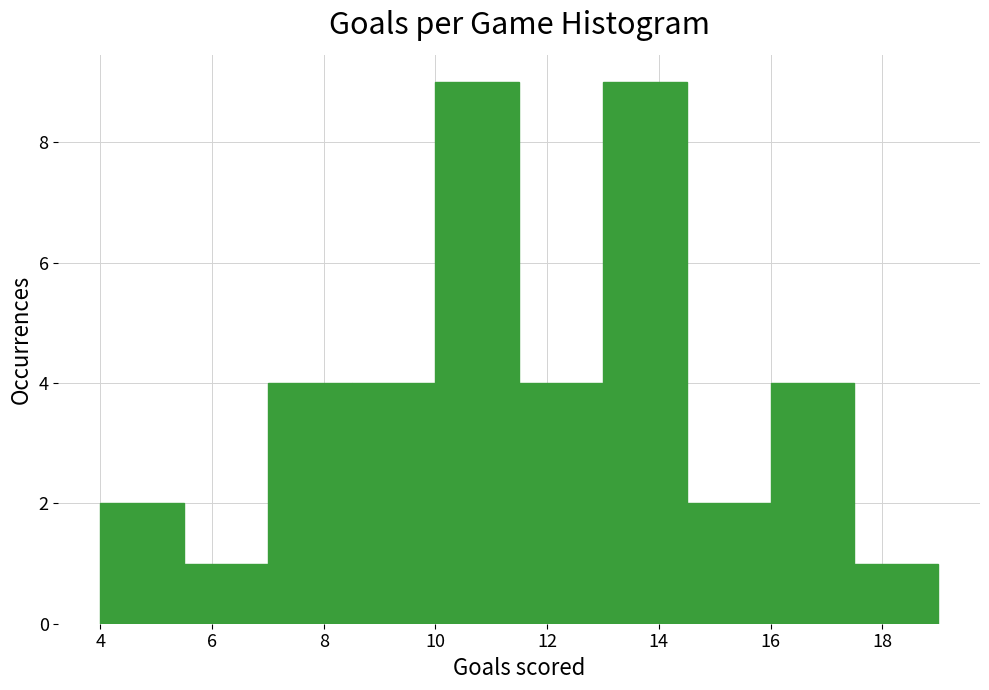

What is the height of the bar covering 16.0 to 17.5 on the x-axis? Neither the bar edges nor the heights are printed on the chart, so give them approximately, as read against the axes.

4